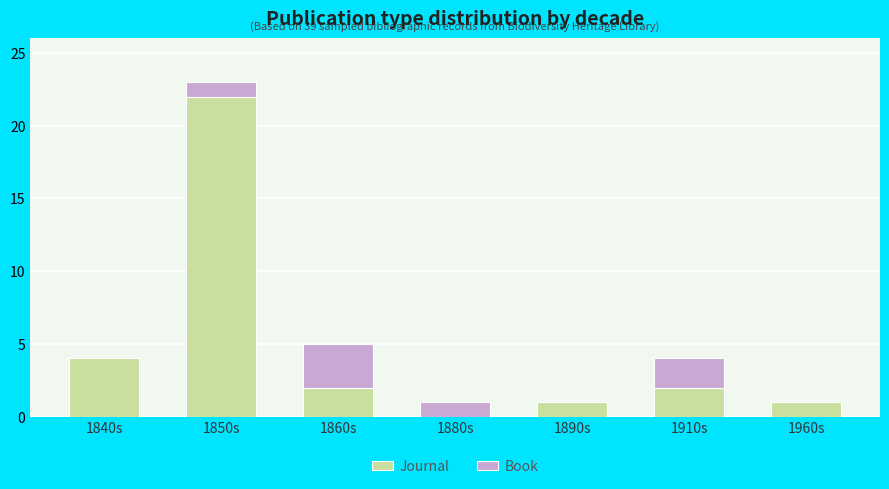

What is the maximum value for Journal?

22